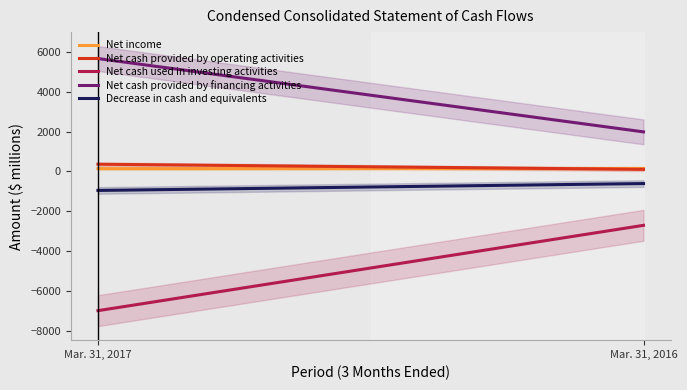

Which series has the largest range (max minus min)?

Net cash used in investing activities